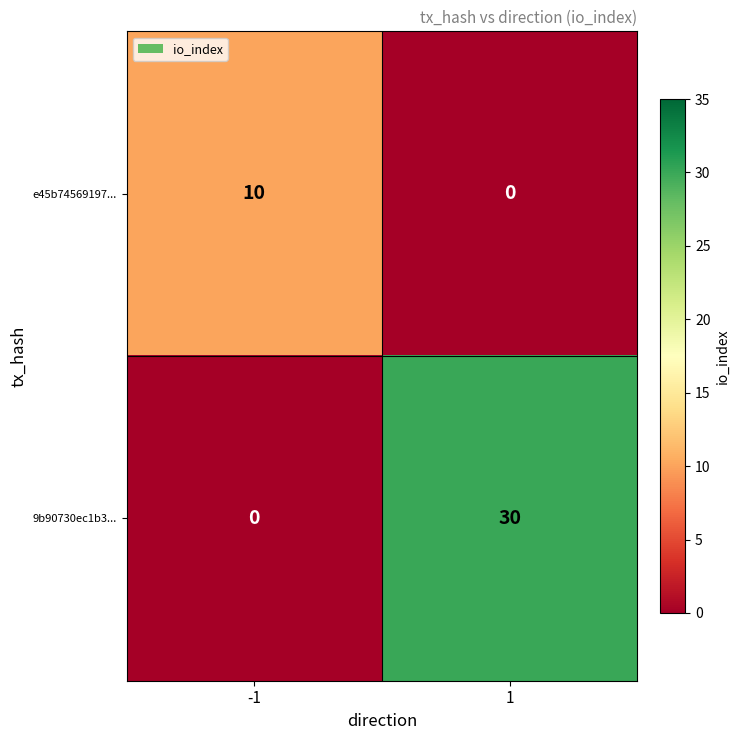

Reading left to right, transcribe all the data shown in this chart.

e45b74569197...: -1=10	1=0
9b90730ec1b3...: -1=0	1=30